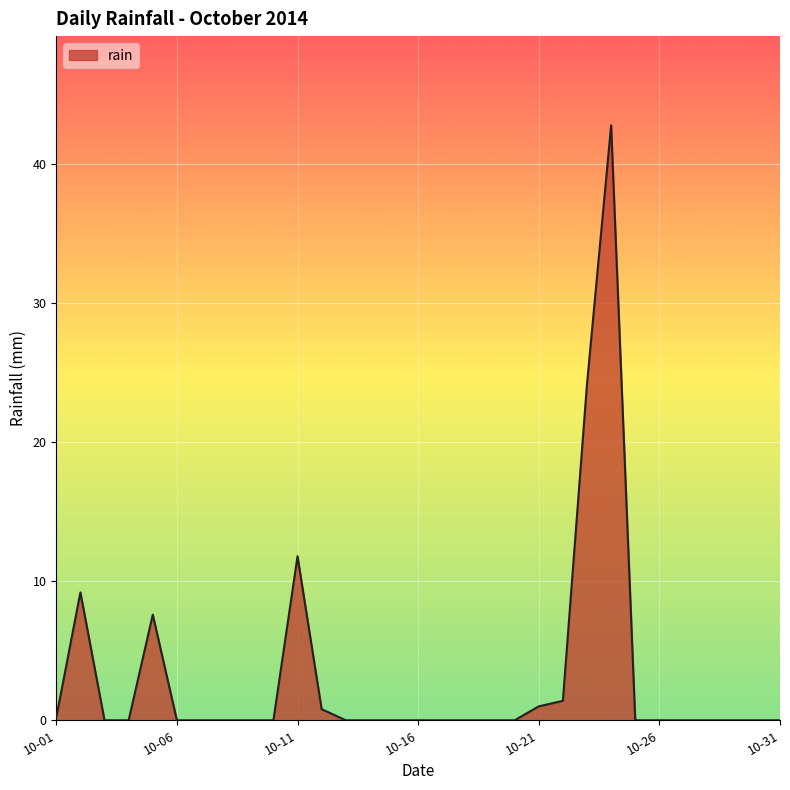

The chart shows a value of 0.0 at 10-31. True or false?

True